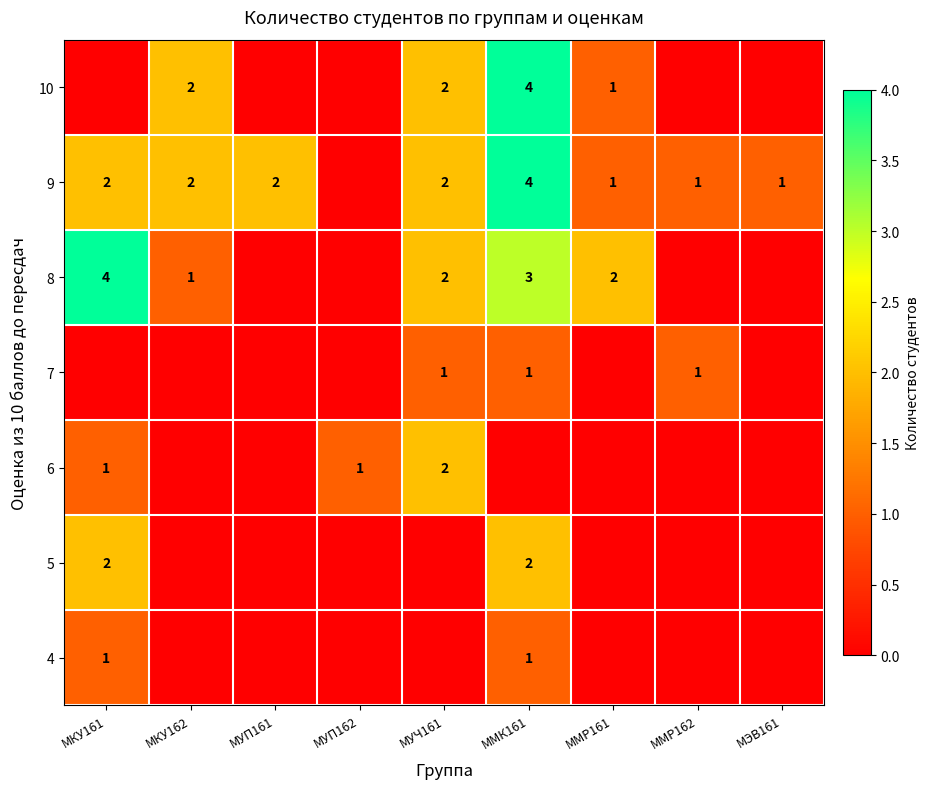

True or false: 7 has a value of 0 at ММК161.

False